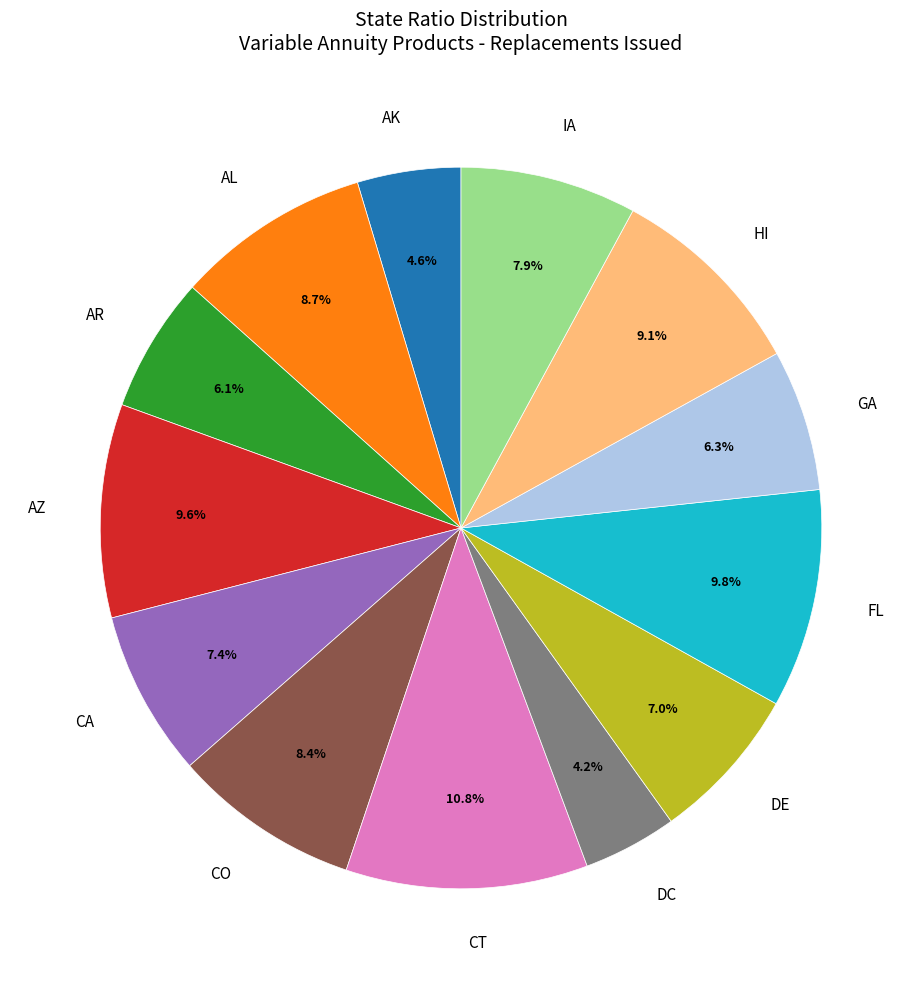

Does any single category account for the majority?

No